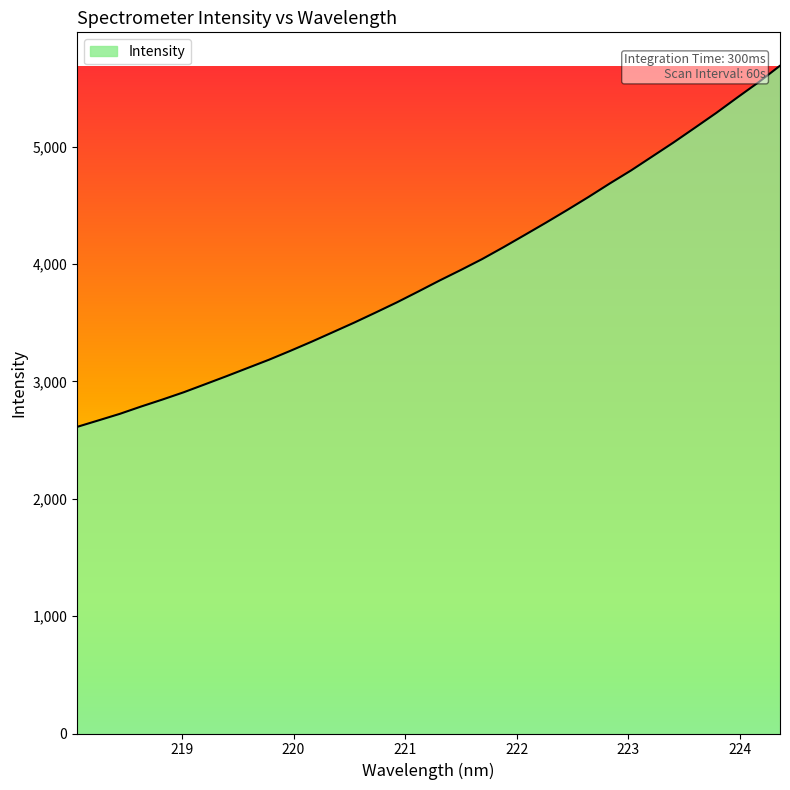

What is the difference between the maximum and minimum values?

3076.4